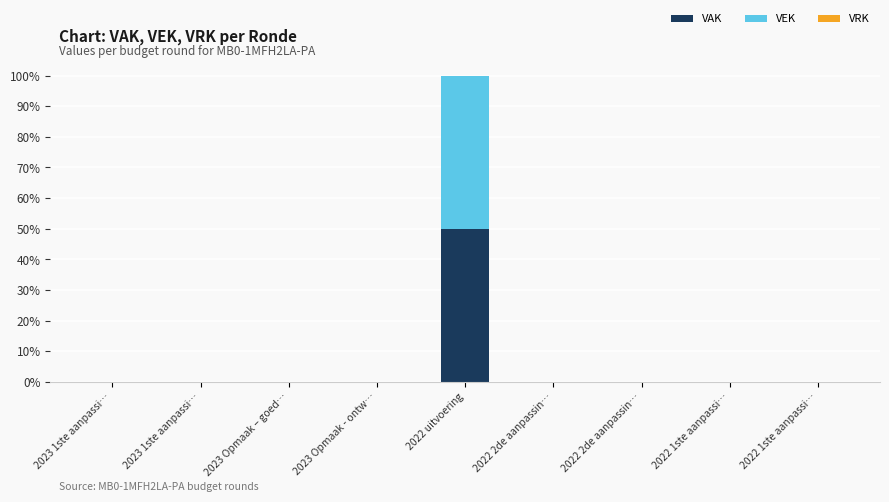

The value of VAK at 2023 Opmaak - ontw… is 0. True or false?

True